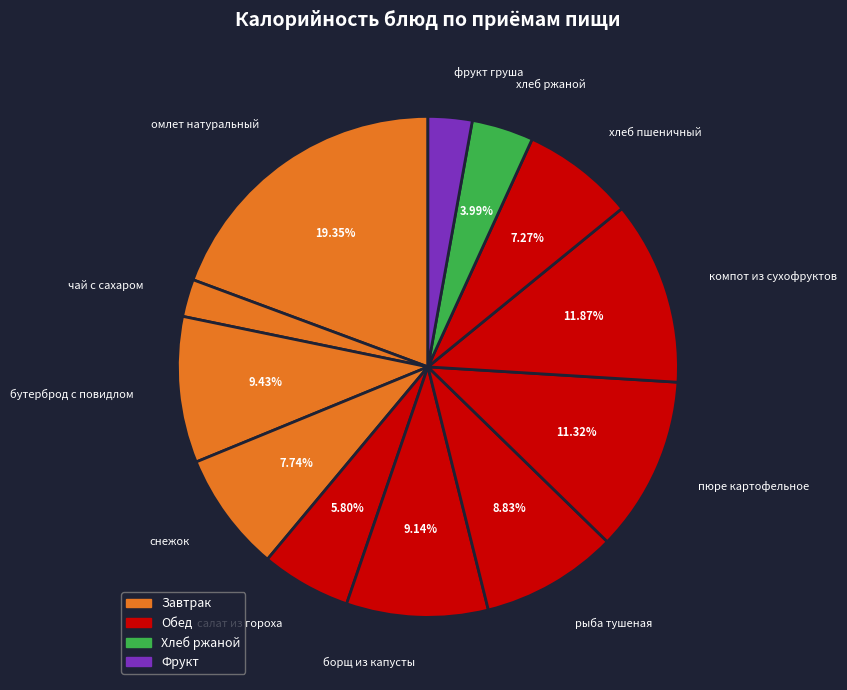

Between хлеб ржаной and бутерброд с повидлом, which is larger?

бутерброд с повидлом